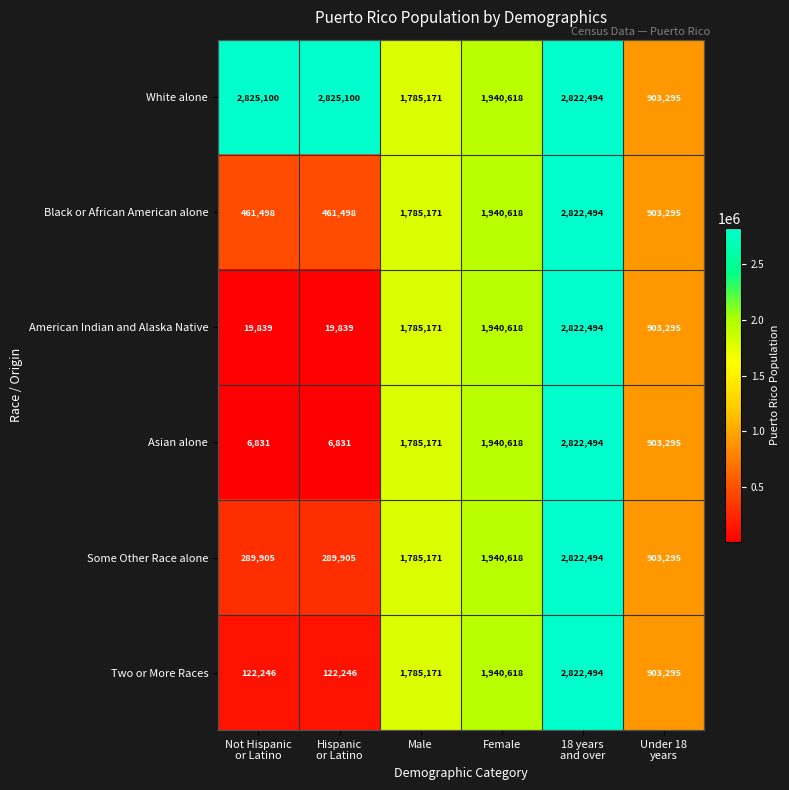

Which series has the largest total across all categories?

White alone